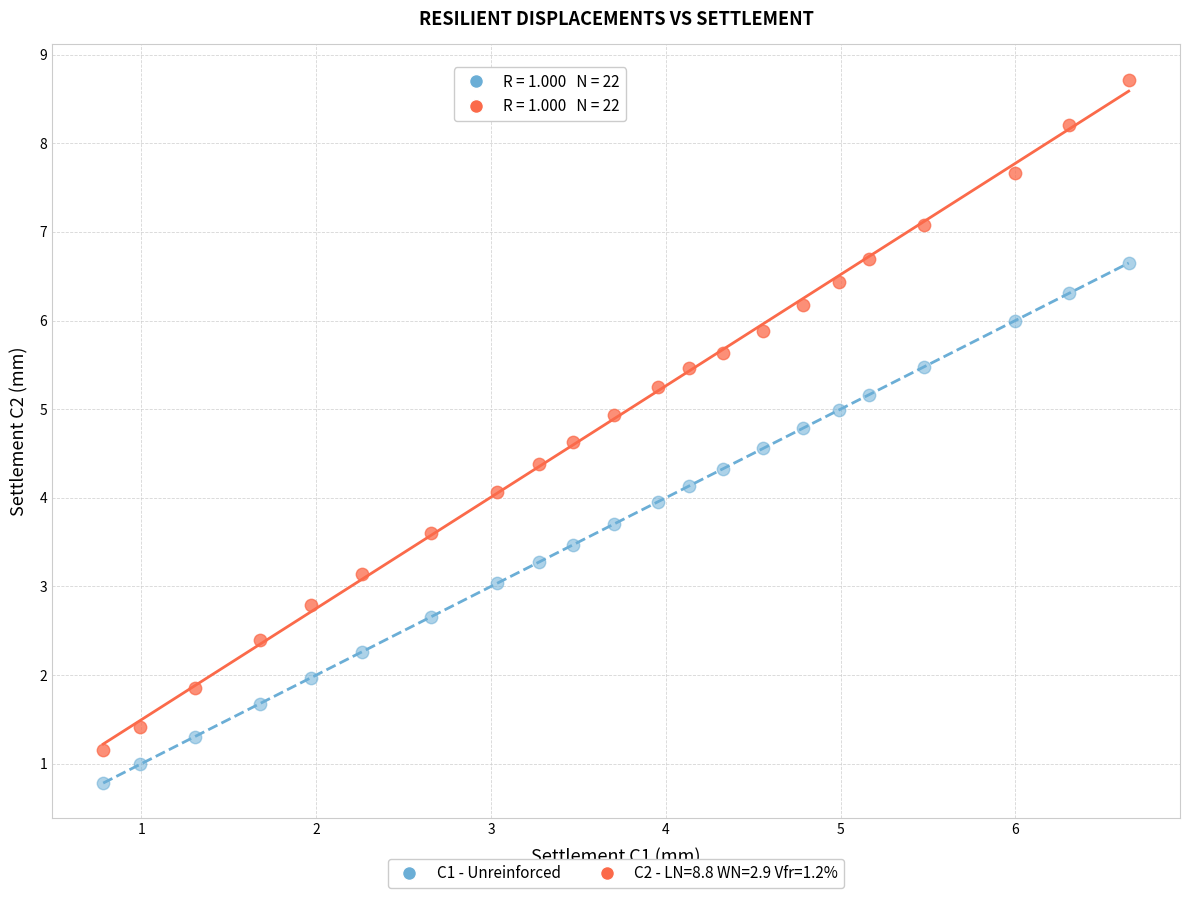

Across all data points, what is the range of Y values (max minus min)?

7.9